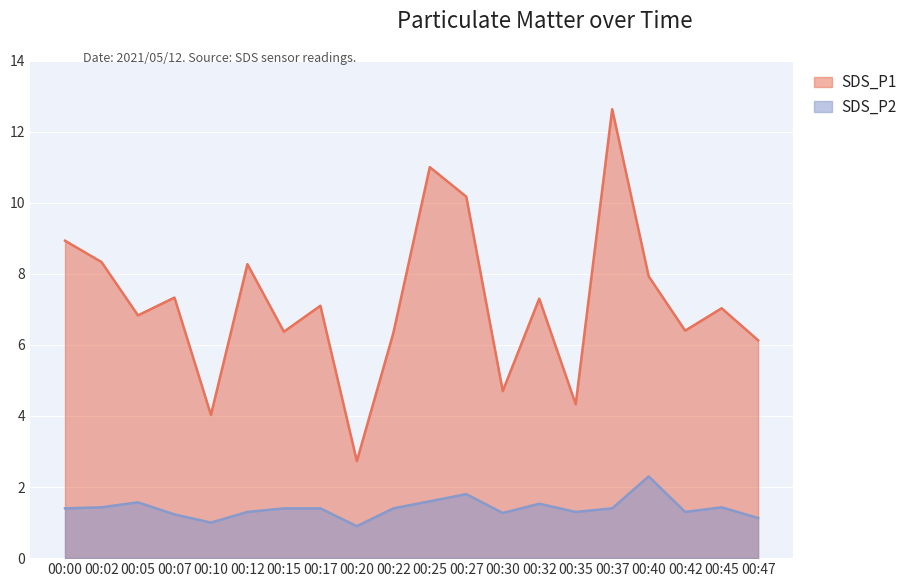

What is the difference between the maximum and minimum values in the SDS_P2 series?

1.4